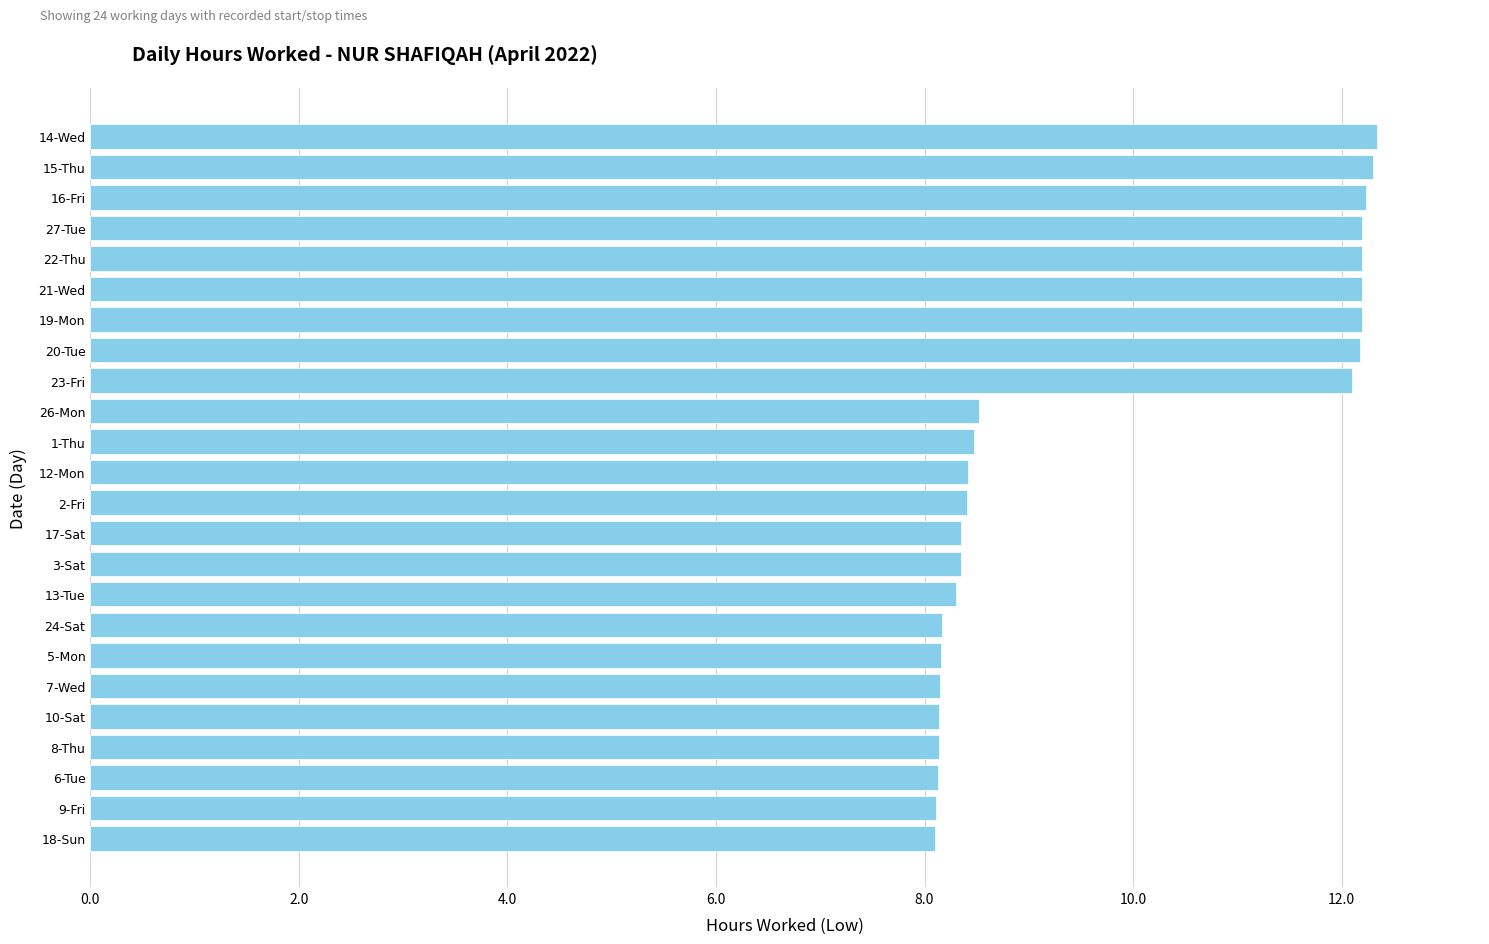

What is the minimum value shown in the chart?

8.1